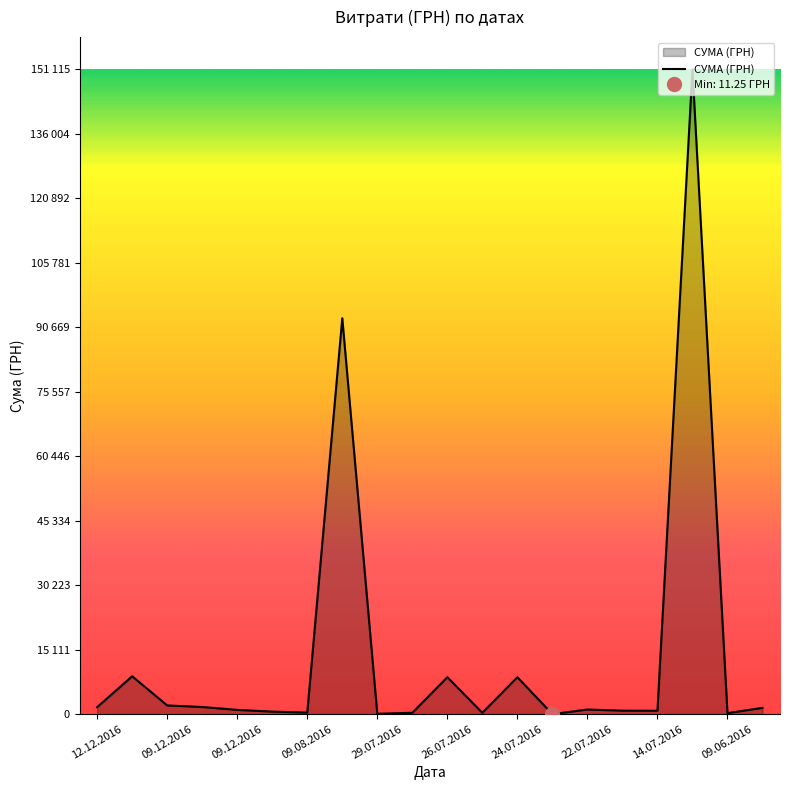

How many categories are shown in the chart?

20